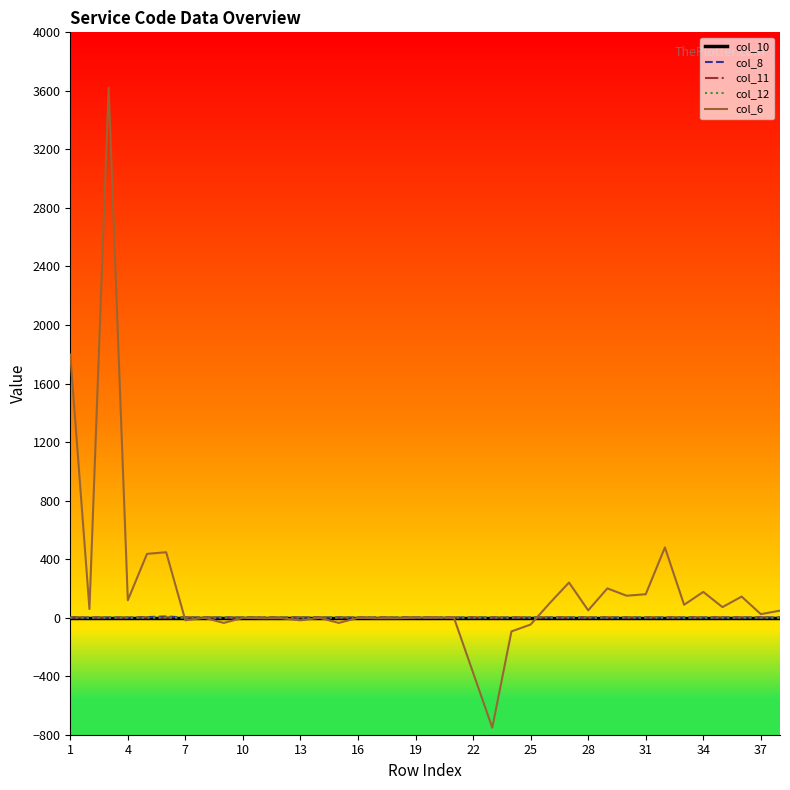

What is the smallest value displayed?

-752